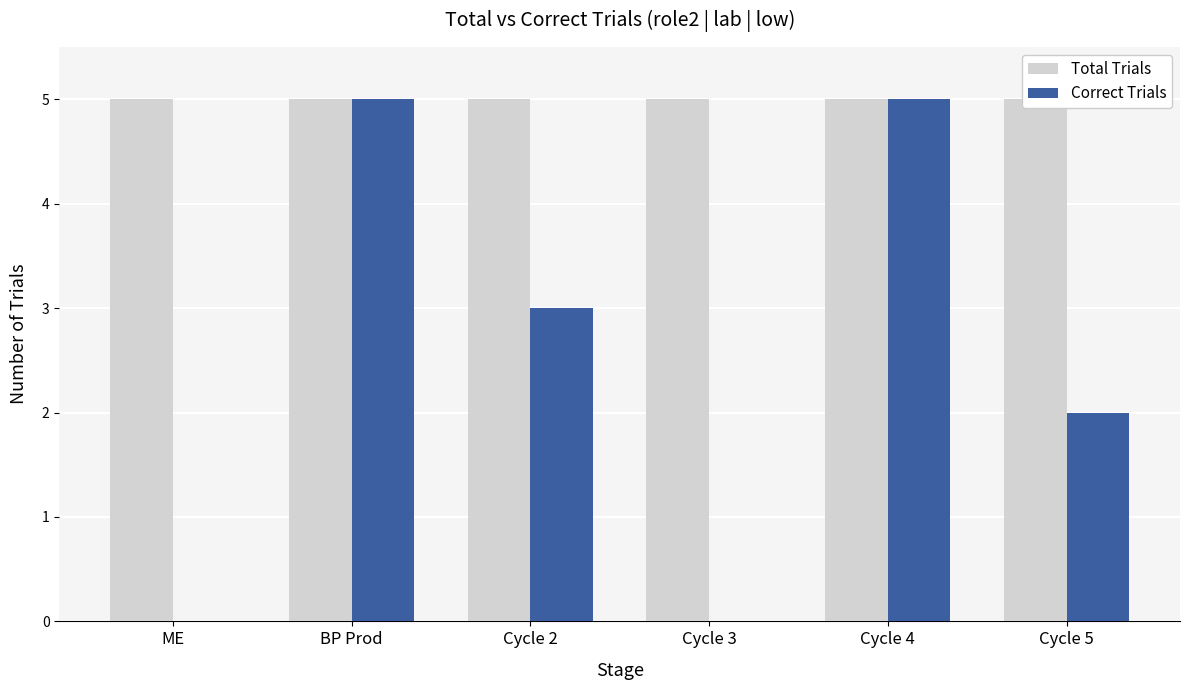

How many values in Correct Trials are above zero?

4